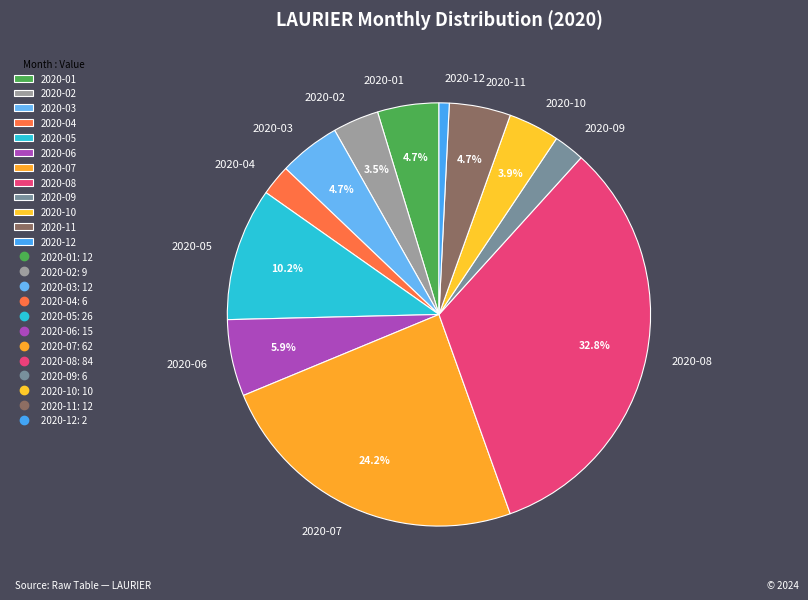

To the nearest percent, what is the combined percentage of 2020-10 and 2020-02?

7%